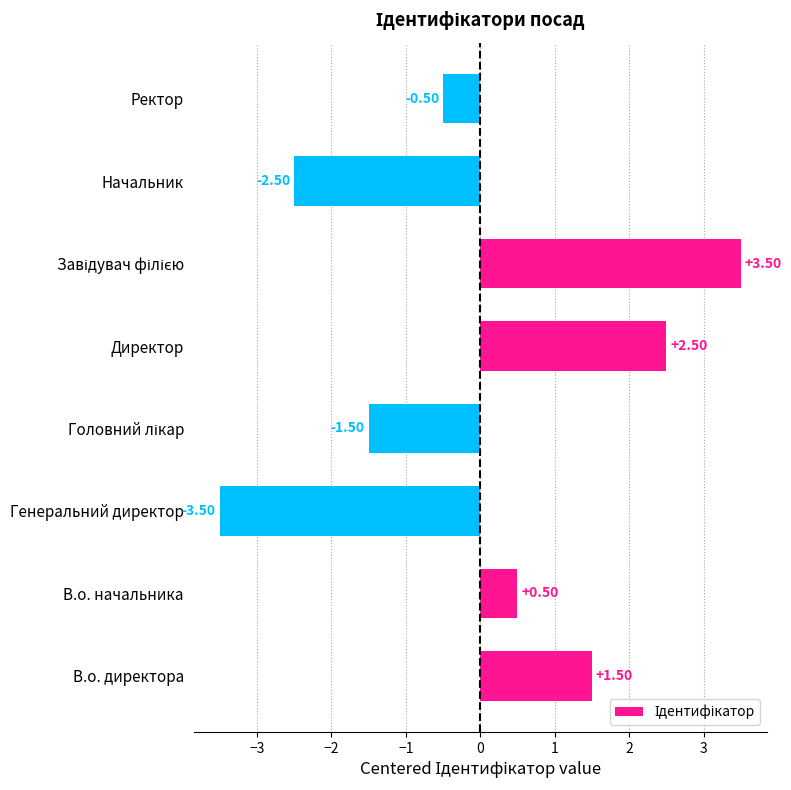

How many data points does each series have?

8